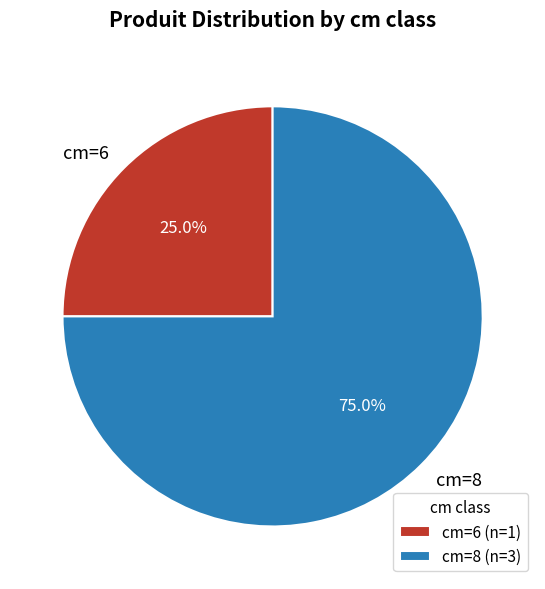

Which has a higher value, cm=8 or cm=6?

cm=8